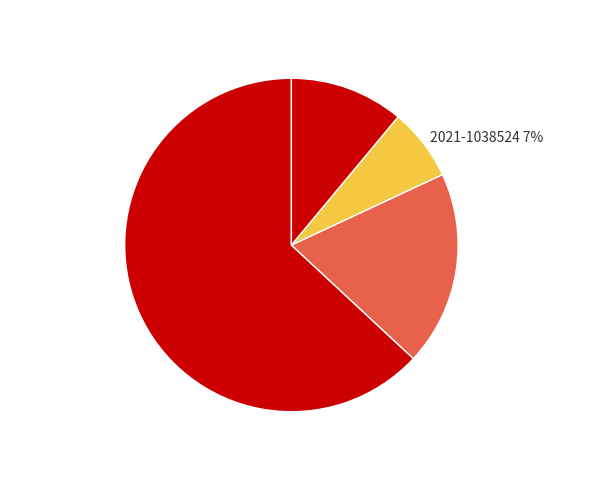

To the nearest percent, what is the difference between the largest and smallest slice percentages?

56%